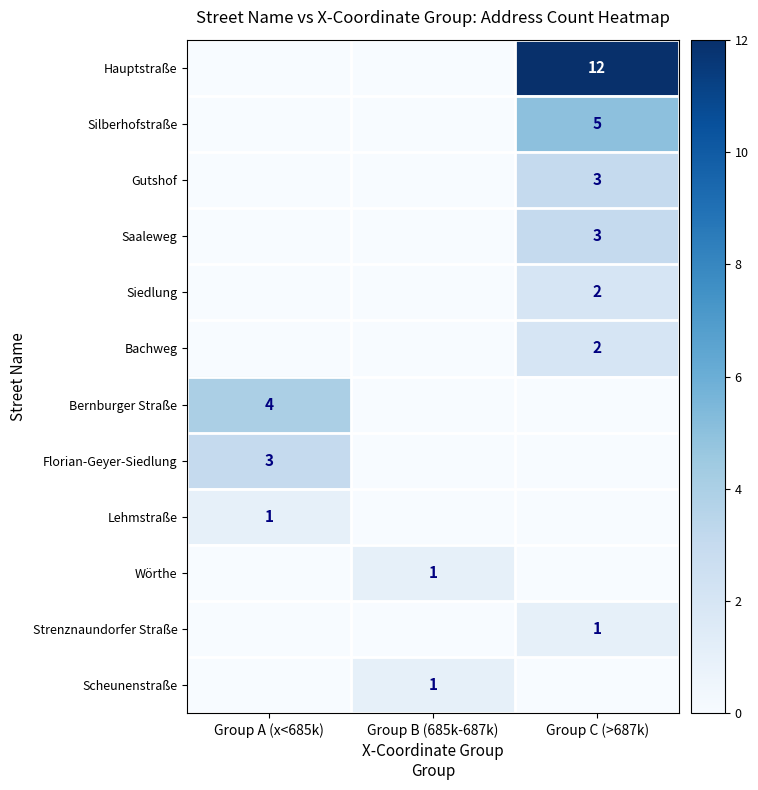

The Hauptstraße series shows 12 at Group C (>687k). True or false?

True